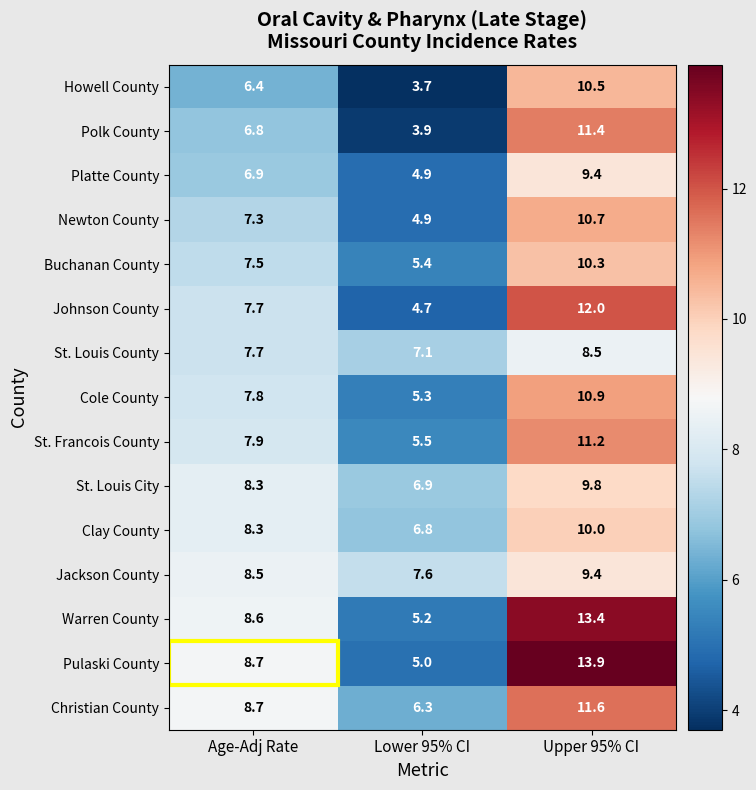

What is the greatest value displayed?

13.9